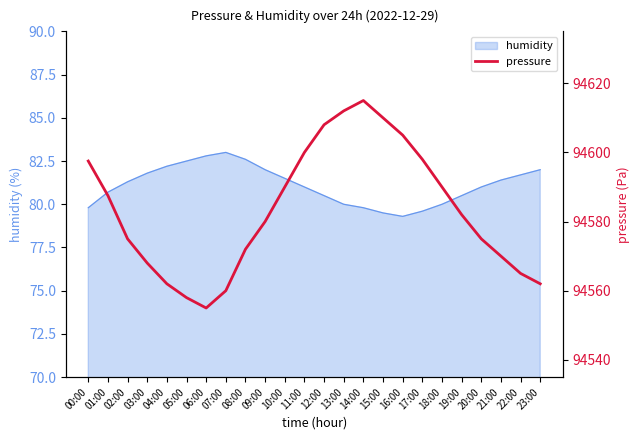

At which label is the value closest to 94585?

01:00